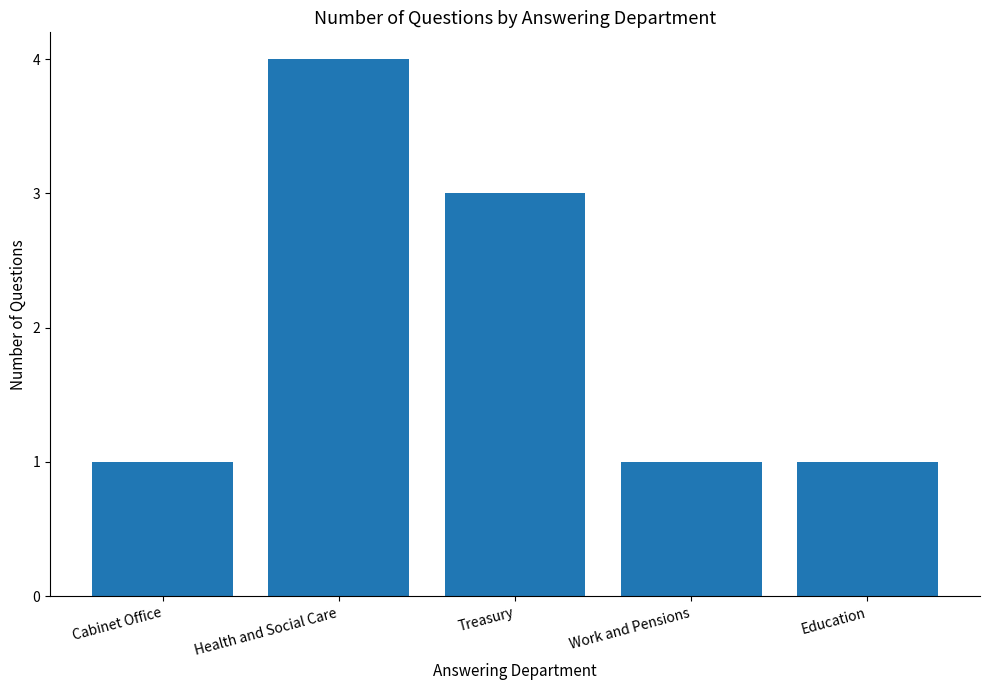

What is the difference between the second highest and minimum values?

2